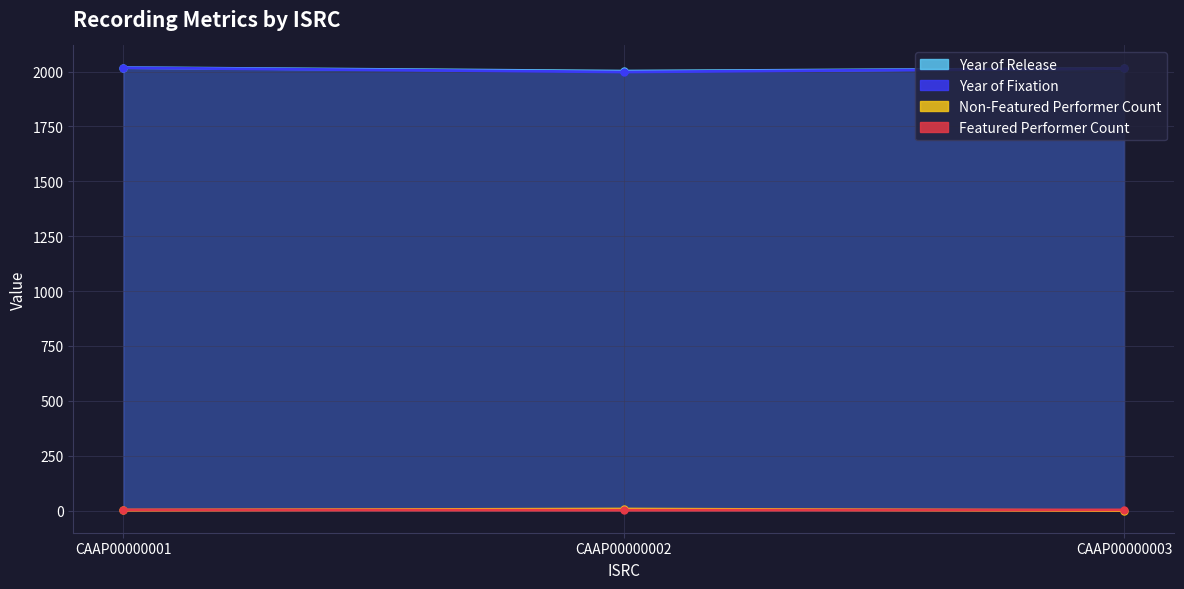

What are all the series names shown in the legend?

Year of Release, Year of Fixation, Non-Featured Performer Count, Featured Performer Count